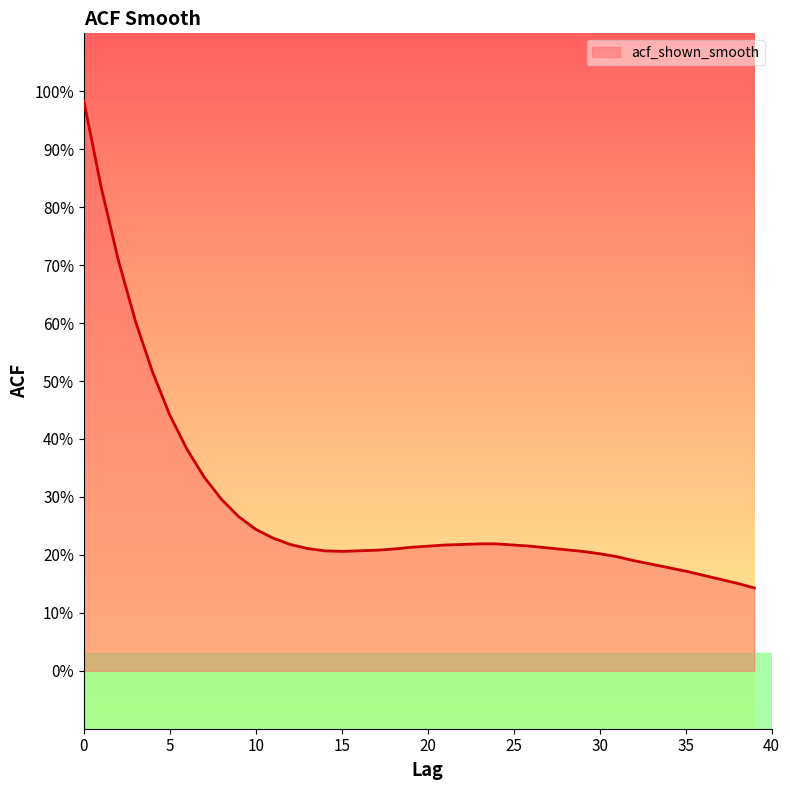

List the labels in order of value, largest first.

0, 1, 2, 3, 4, 5, 6, 7, 8, 9, 10, 11, 23, 24, 12, 22, 21, 25, 20, 26, 19, 27, 13, 18, 28, 17, 14, 16, 15, 29, 30, 31, 32, 33, 34, 35, 36, 37, 38, 39